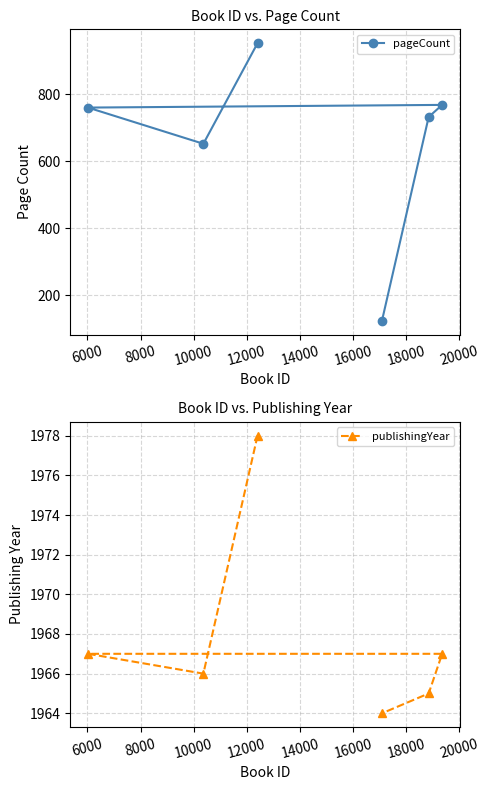

What is the value of the publishingYear point at the 3rd from the left?

1978